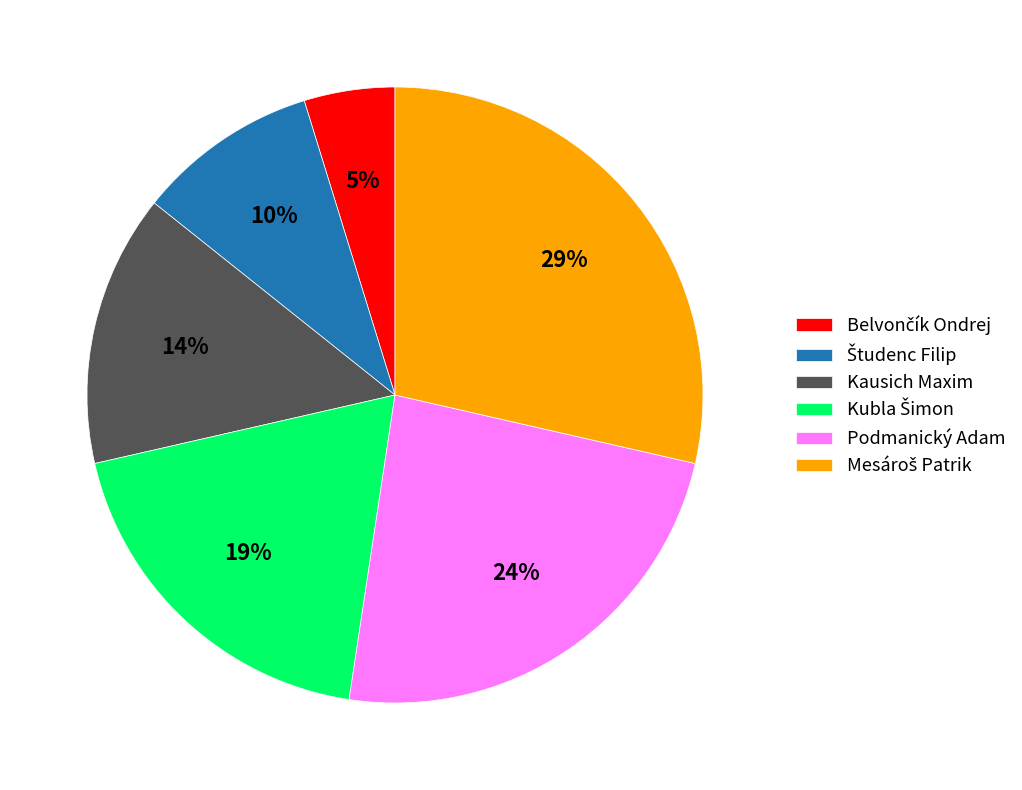

To the nearest percent, what percentage of the pie is Kausich Maxim?

14%